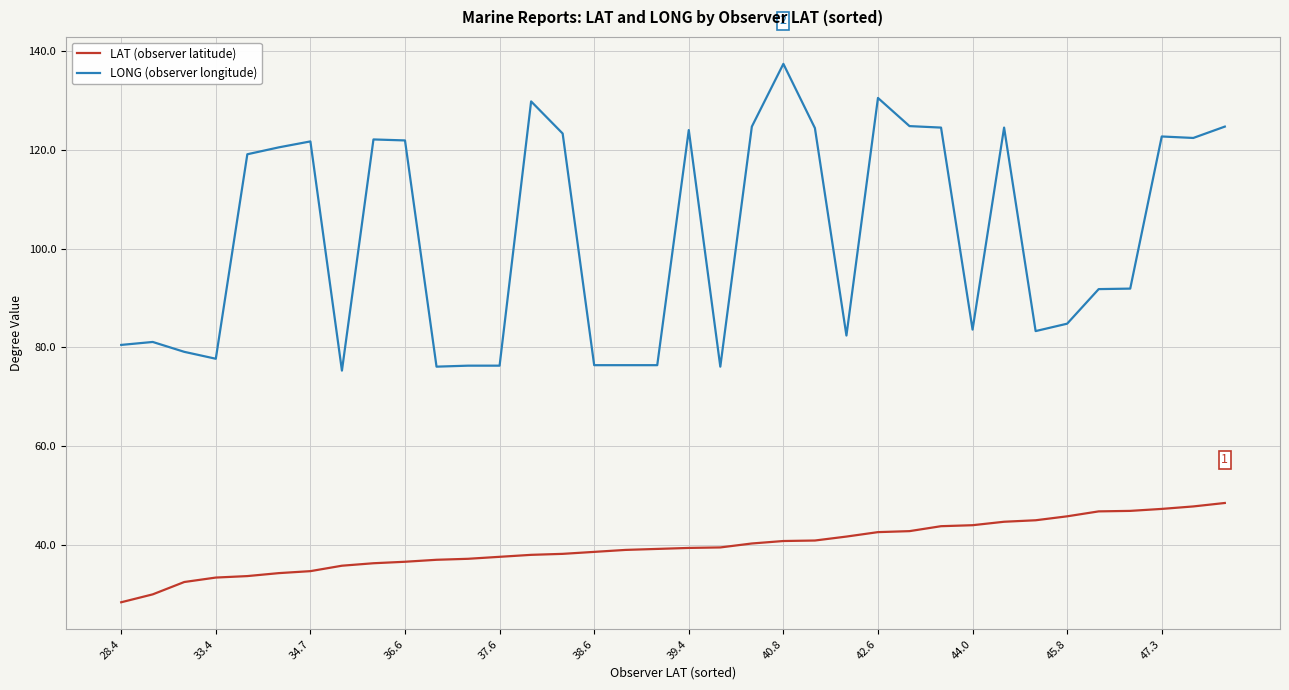

What is the lowest value of the LAT (observer latitude) series?

28.4